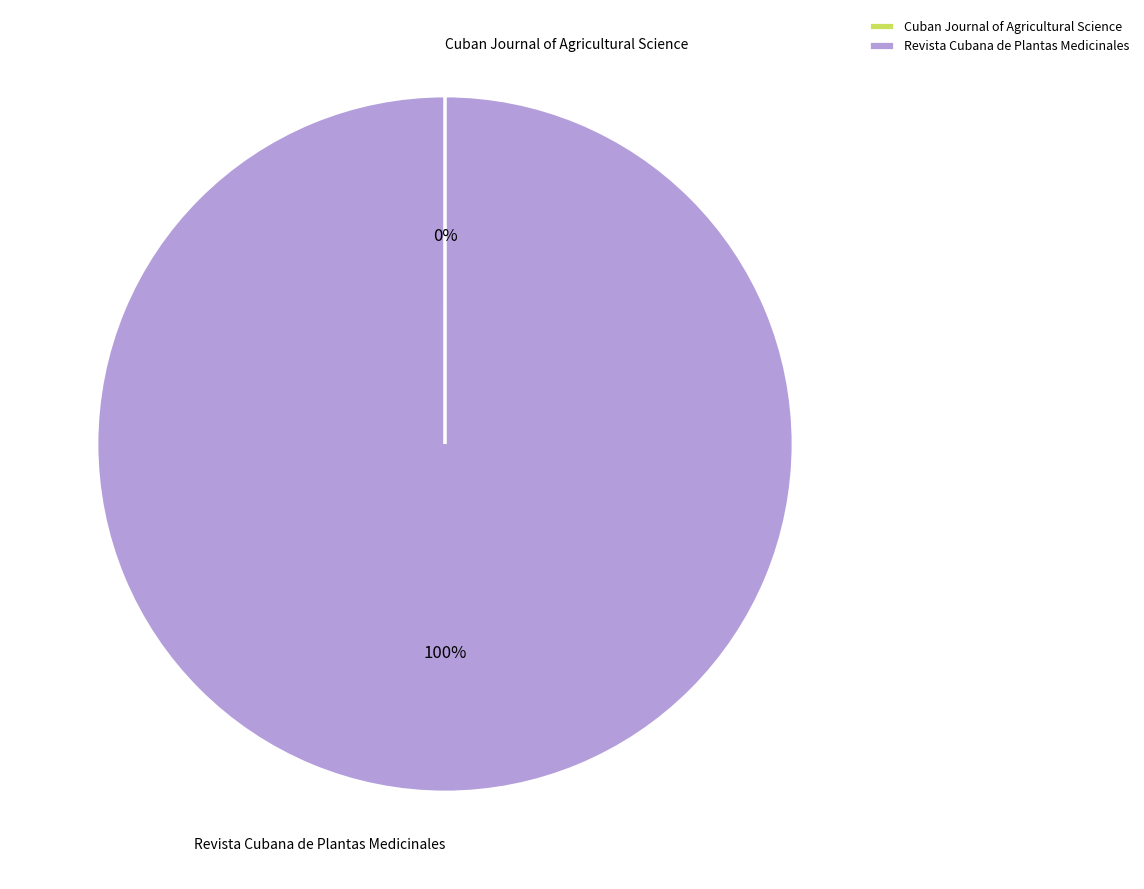

Which category accounts for the majority?

Revista Cubana de Plantas Medicinales